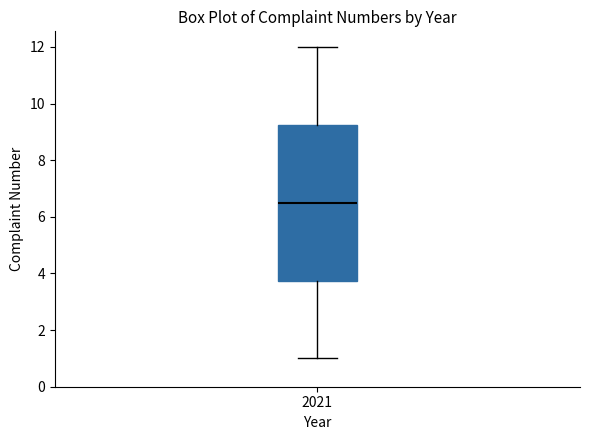

Where does the median line of the box at x = 2021 sit on the y-axis? The values are not printed on the chart, so give them approximately, as read against the axis.

6.6